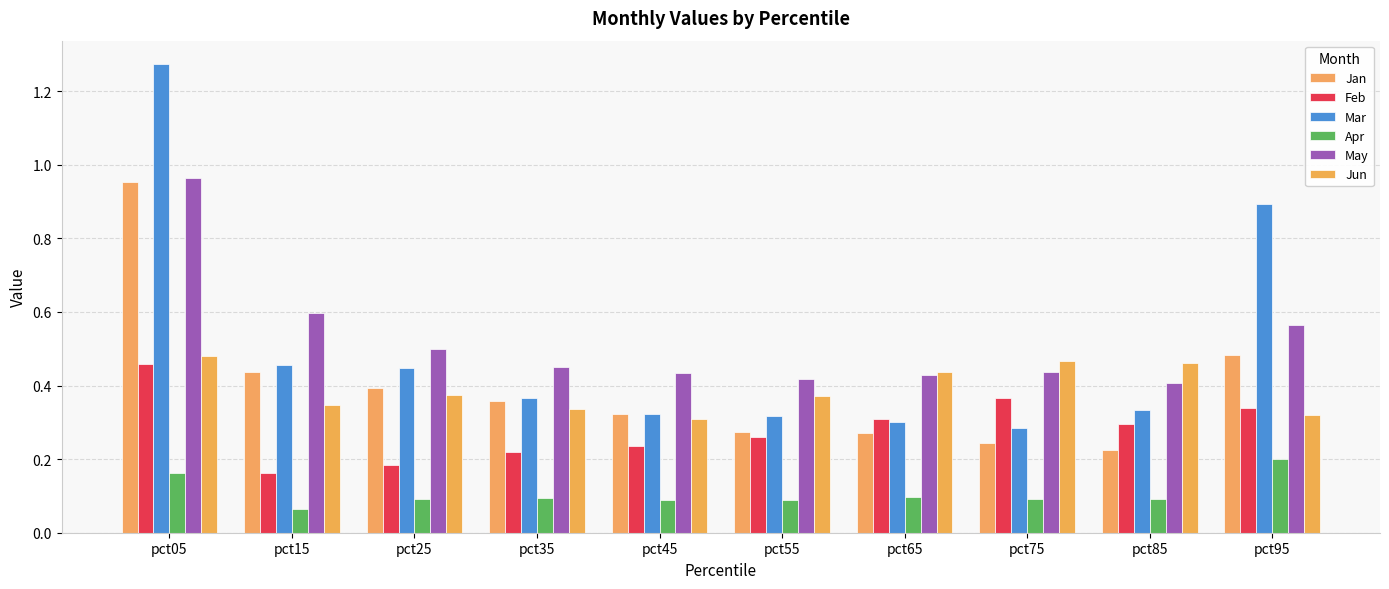

What are all the series names shown in the legend?

Jan, Feb, Mar, Apr, May, Jun